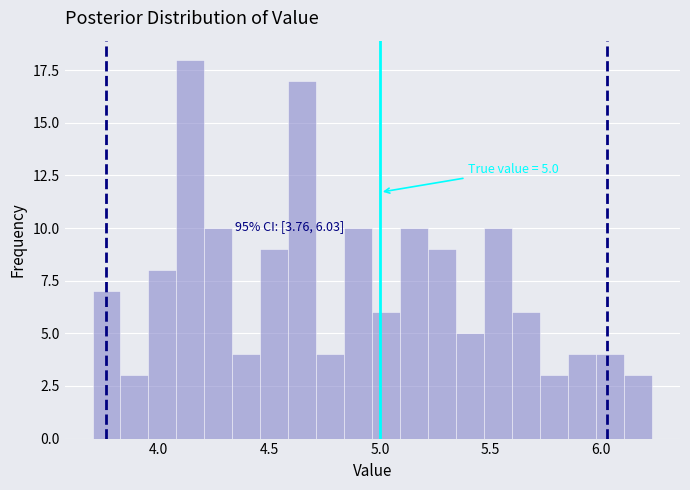

Around what value on the x-axis is the tallest bar? Give the approximate position of its centre, as read against the axis.

4.15